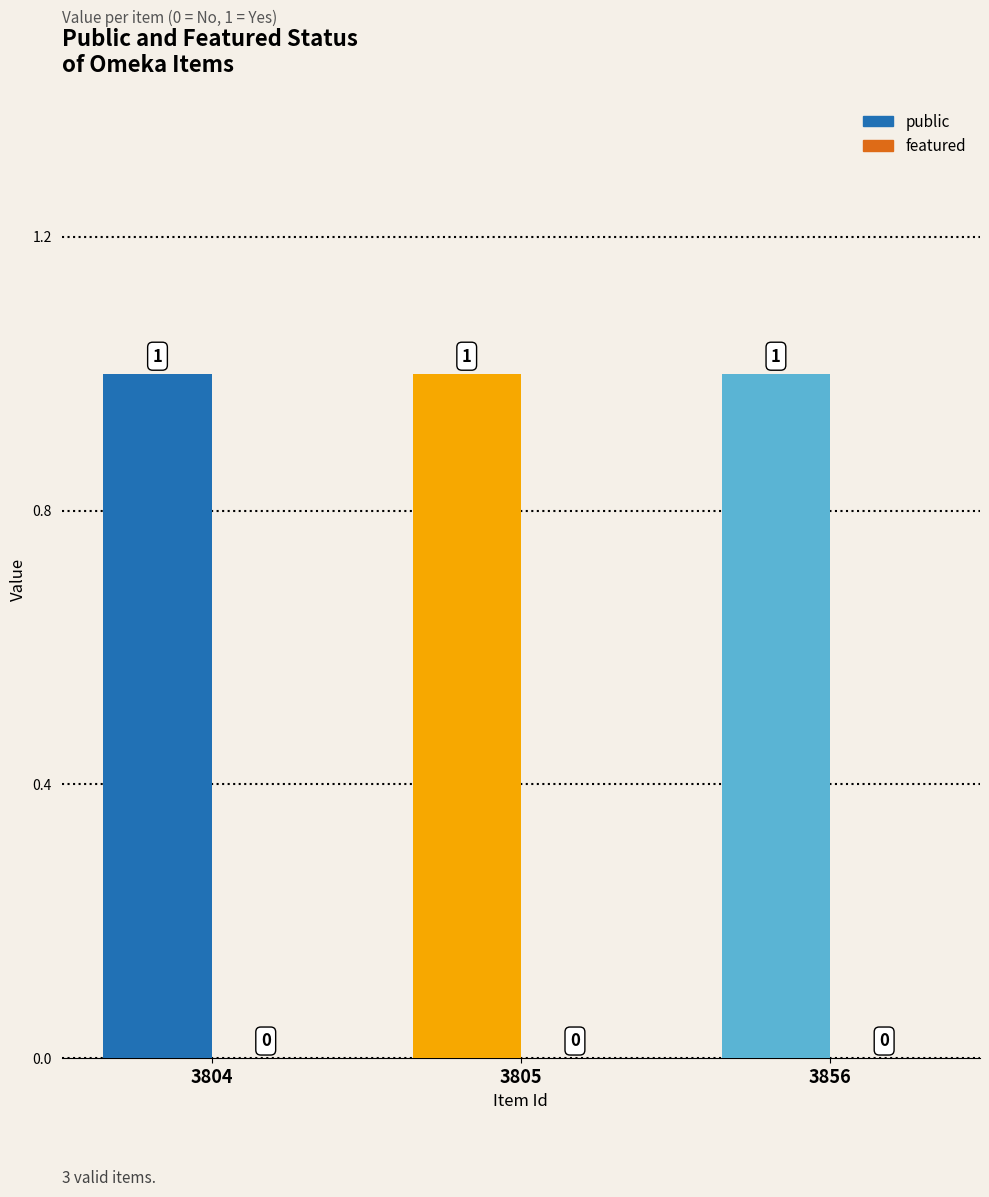

True or false: public has a value of 0 at 3805.

False